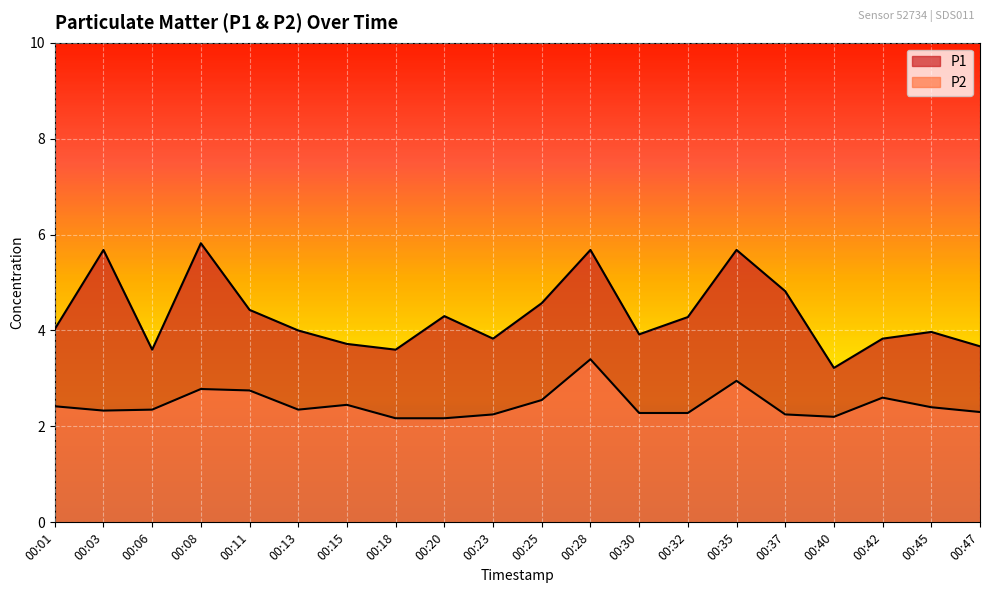

Which label corresponds to the smallest value in the chart?

00:18